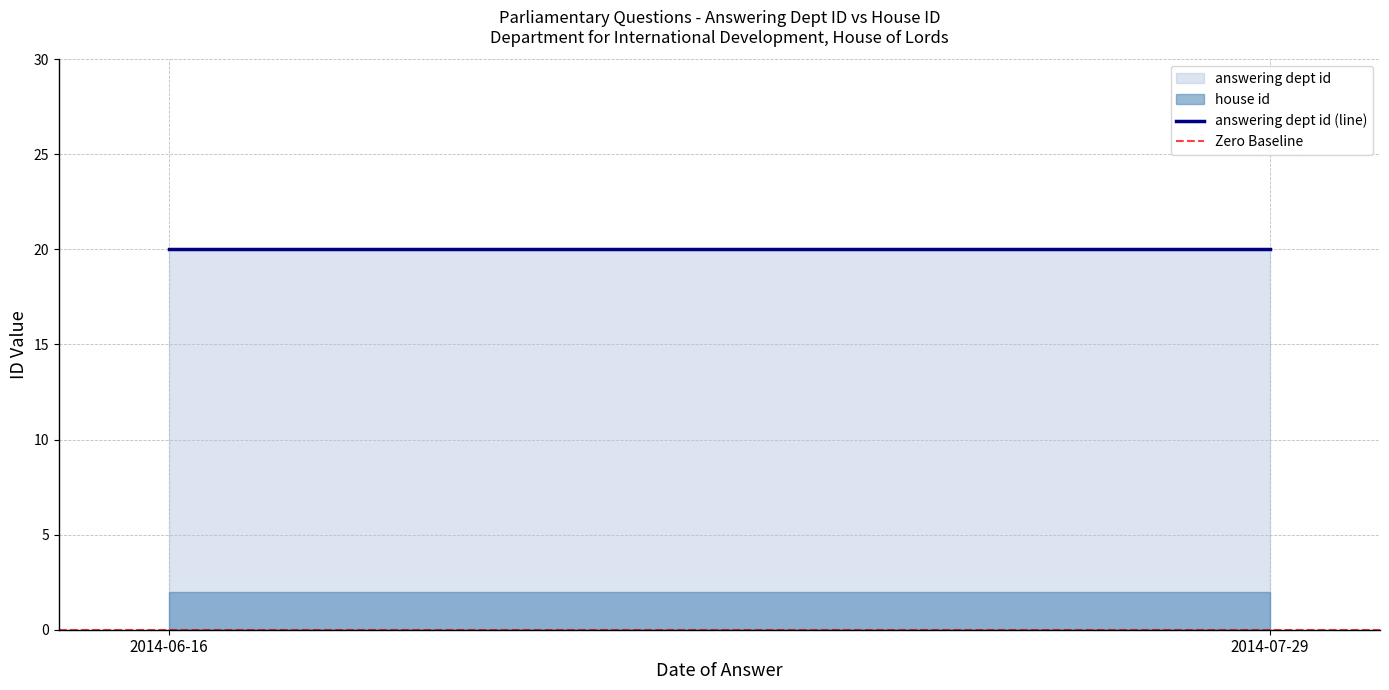

Rank the categories by answering dept id (line) value from highest to lowest.

2014-06-16, 2014-07-29